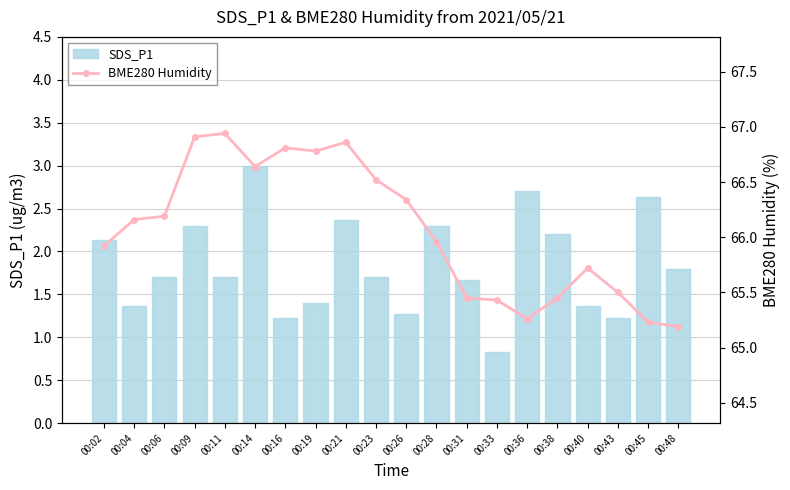

Reading right to left, list all the values displayed in this chart.

SDS_P1: 00:48=1.8	00:45=2.6	00:43=1.2	00:40=1.4	00:38=2.2	00:36=2.7	00:33=0.8	00:31=1.7	00:28=2.3	00:26=1.3	00:23=1.7	00:21=2.4	00:19=1.4	00:16=1.2	00:14=3.0	00:11=1.7	00:09=2.3	00:06=1.7	00:04=1.4	00:02=2.1
BME280 Humidity: 00:48=65.2	00:45=65.2	00:43=65.5	00:40=65.7	00:38=65.5	00:36=65.3	00:33=65.4	00:31=65.5	00:28=66.0	00:26=66.3	00:23=66.5	00:21=66.9	00:19=66.8	00:16=66.8	00:14=66.6	00:11=66.9	00:09=66.9	00:06=66.2	00:04=66.2	00:02=65.9